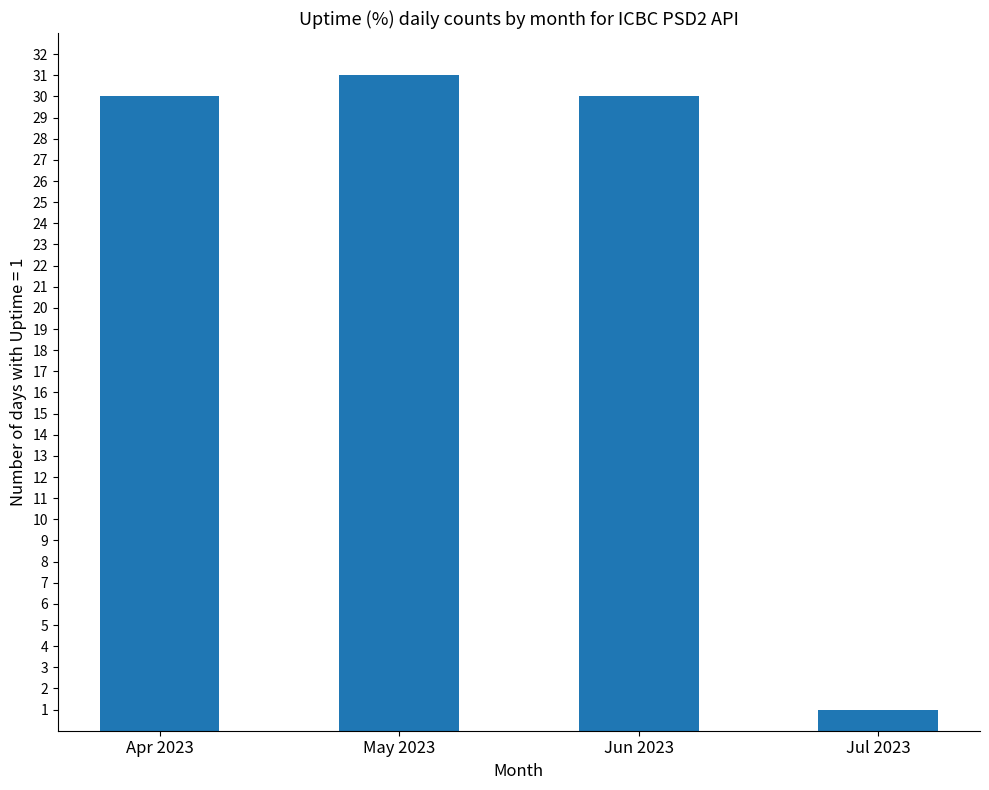

Reading left to right, transcribe all the data shown in this chart.

30	31	30	1